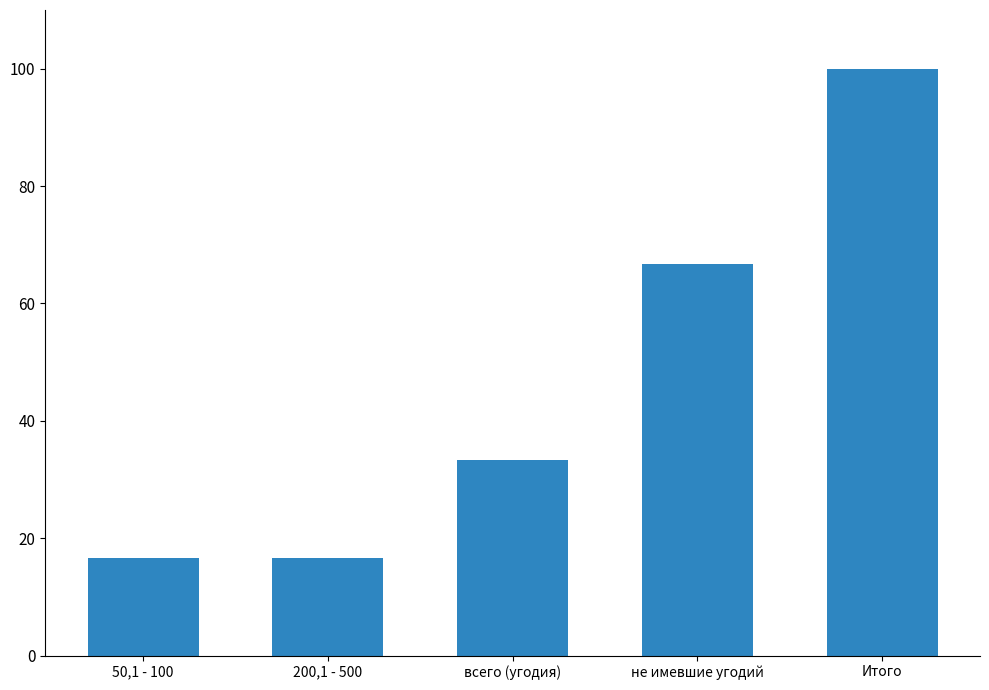

Reading left to right, transcribe all the data shown in this chart.

50,1 - 100=16.7	200,1 - 500=16.7	всего (угодия)=33.3	не имевшие угодий=66.7	Итого=100.0